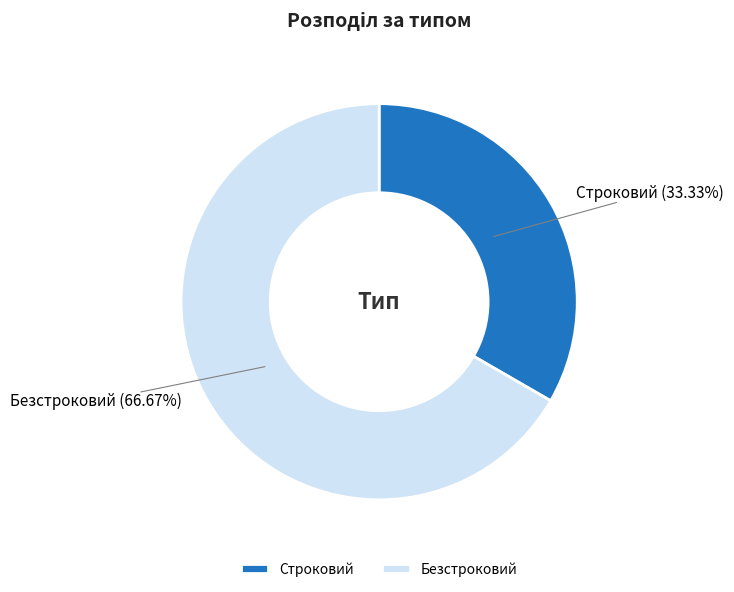

Is it true that Строковий is 21% of the pie?

False